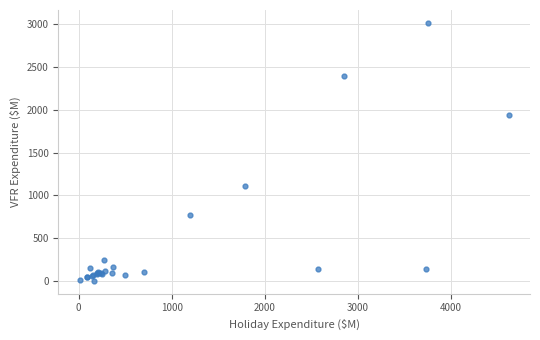

What Y value in the scatter plot is closest to 1508?

1106.6